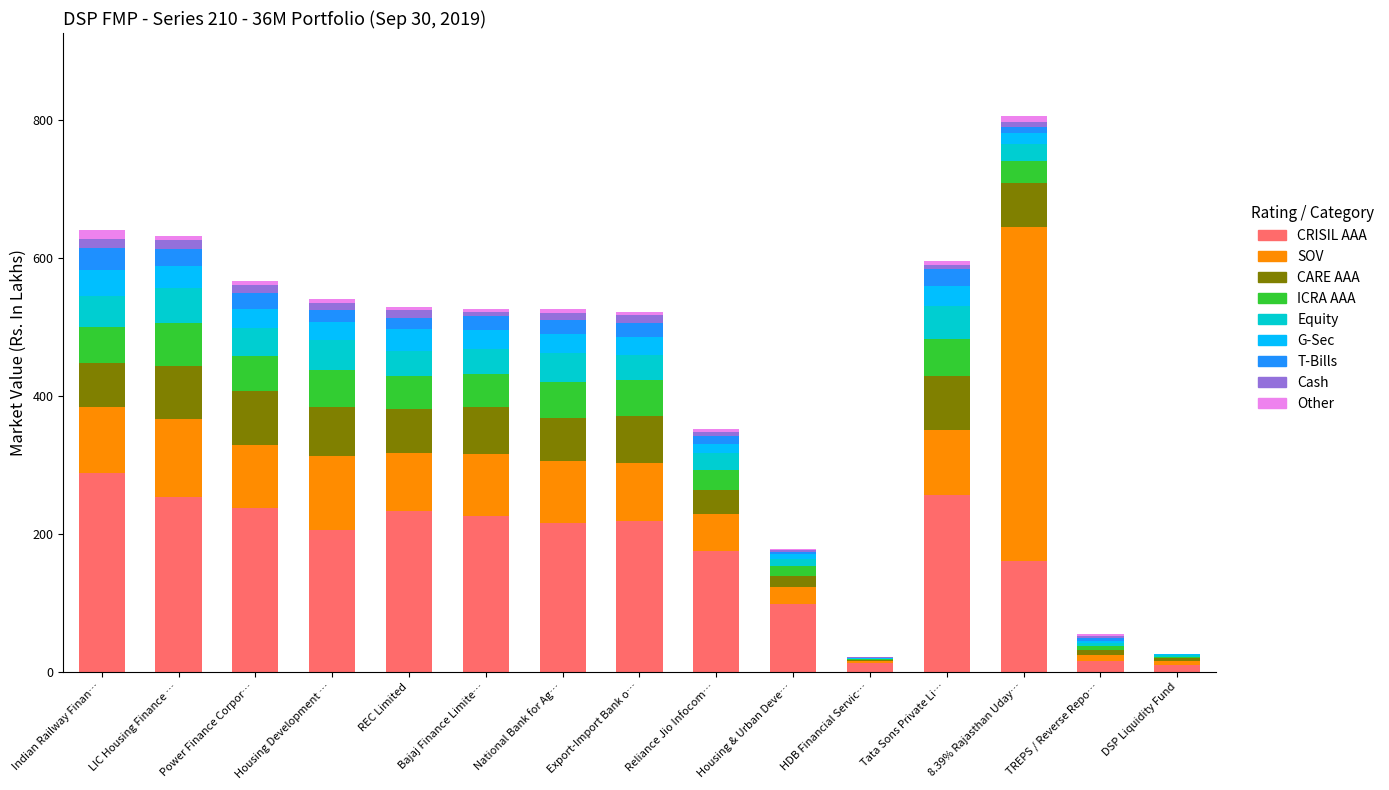

How many distinct data groups are displayed?

9